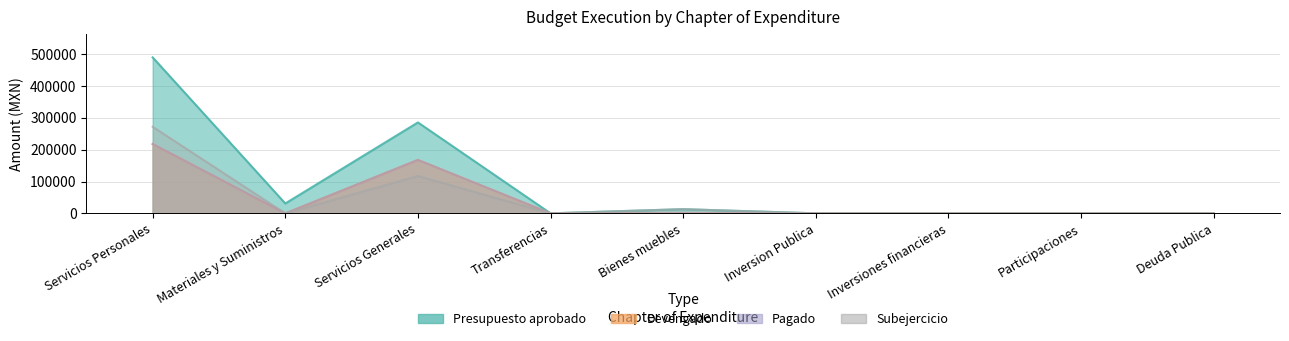

At which category is the sum across all series the highest?

Servicios Personales